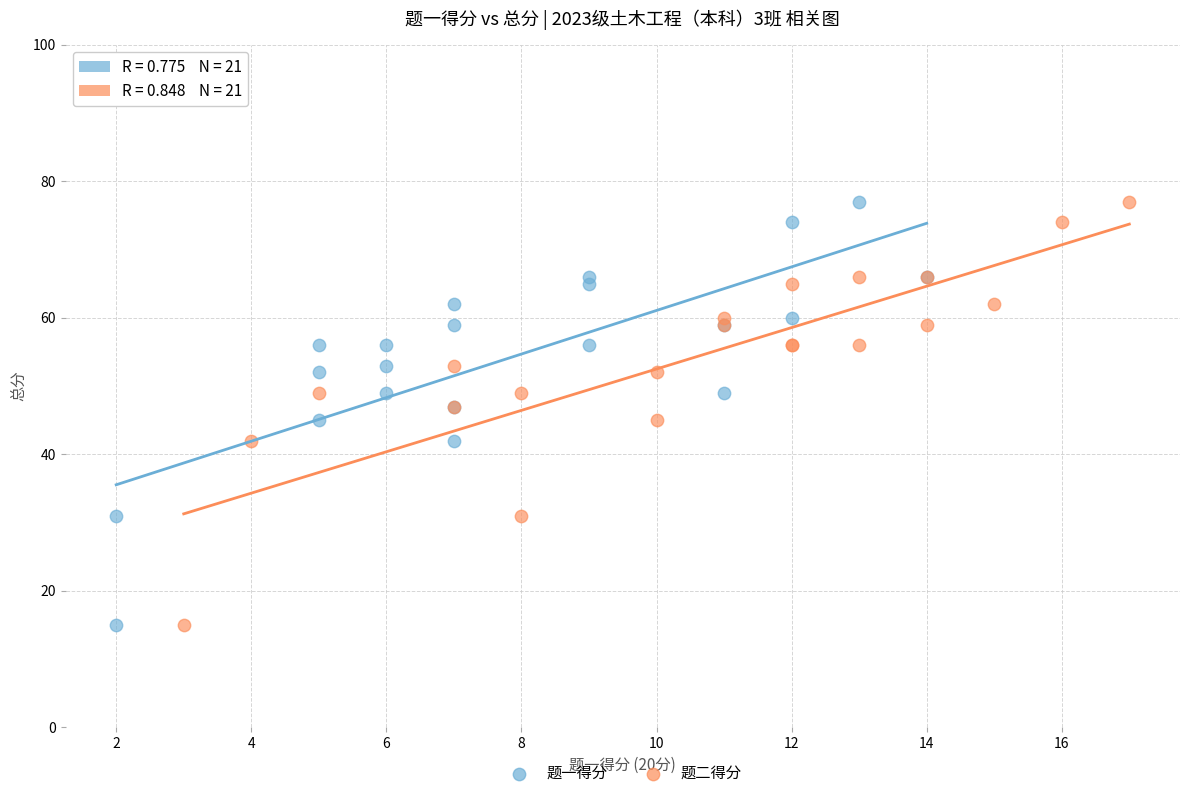

What are all the series names shown in the legend?

题一得分, 题二得分